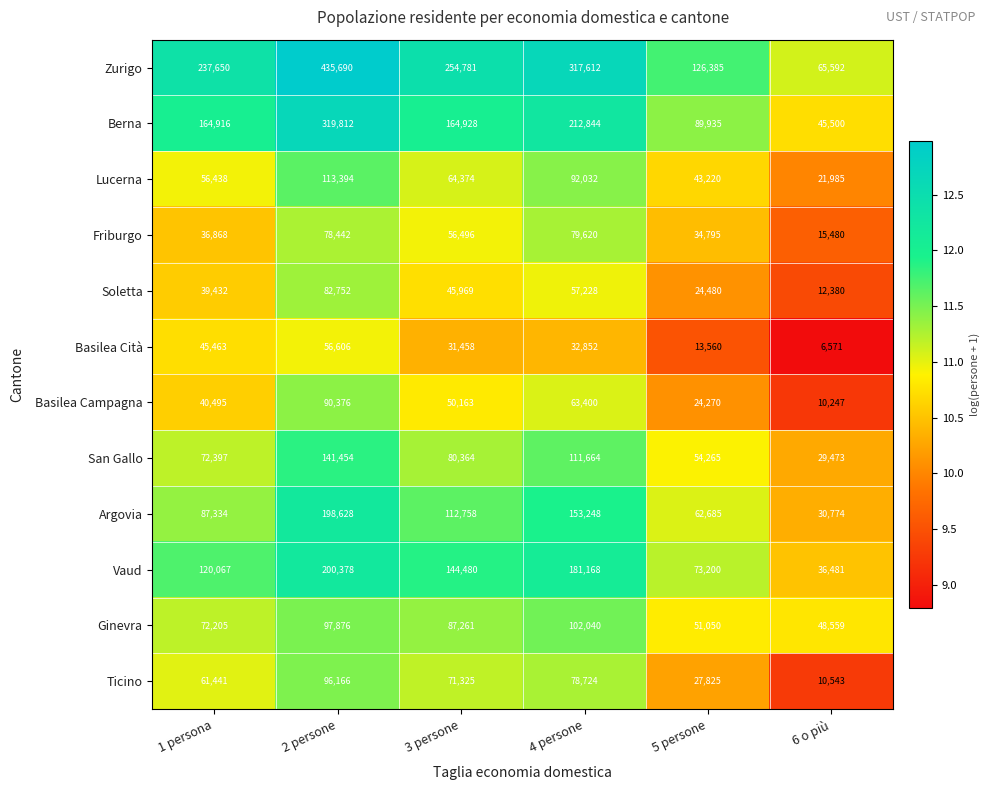

Between 3 persone and 6 o più, which series saw the biggest shift?

Zurigo